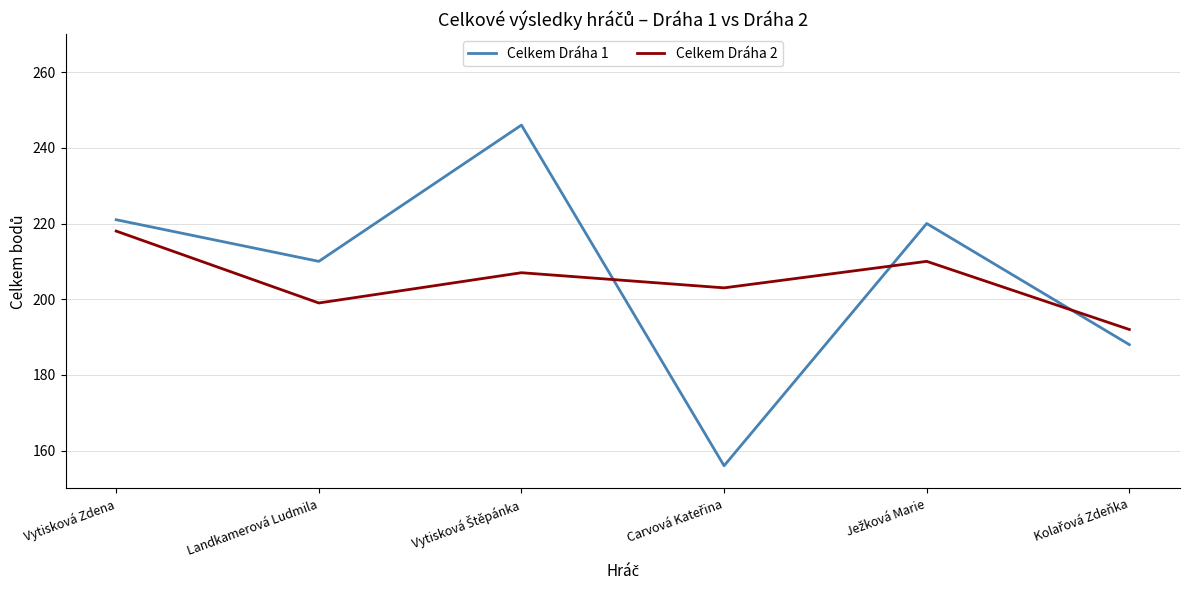

Reading left to right, what are all the values shown in this chart?

Celkem Dráha 1: 221	210	246	156	220	188
Celkem Dráha 2: 218	199	207	203	210	192